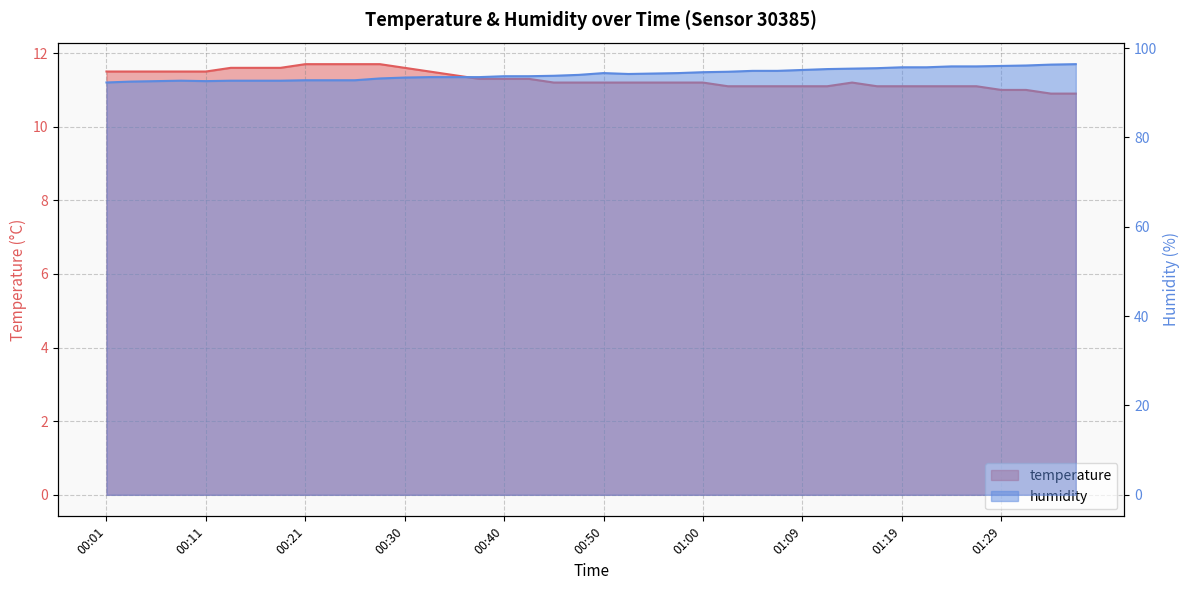

Reading right to left, what are all the values shown in this chart?

temperature: 10.9	10.9	11.0	11.0	11.1	11.1	11.1	11.1	11.1	11.2	11.1	11.1	11.1	11.1	11.1	11.2	11.2	11.2	11.2	11.2	11.2	11.2	11.3	11.3	11.3	11.4	11.5	11.6	11.7	11.7	11.7	11.7	11.6	11.6	11.6	11.5	11.5	11.5	11.5	11.5
humidity: 96.4	96.3	96.1	96.0	95.9	95.9	95.7	95.7	95.5	95.4	95.3	95.1	94.9	94.9	94.7	94.6	94.4	94.3	94.2	94.4	94.0	93.8	93.7	93.7	93.5	93.5	93.5	93.4	93.2	92.8	92.8	92.8	92.7	92.7	92.7	92.6	92.7	92.6	92.5	92.3